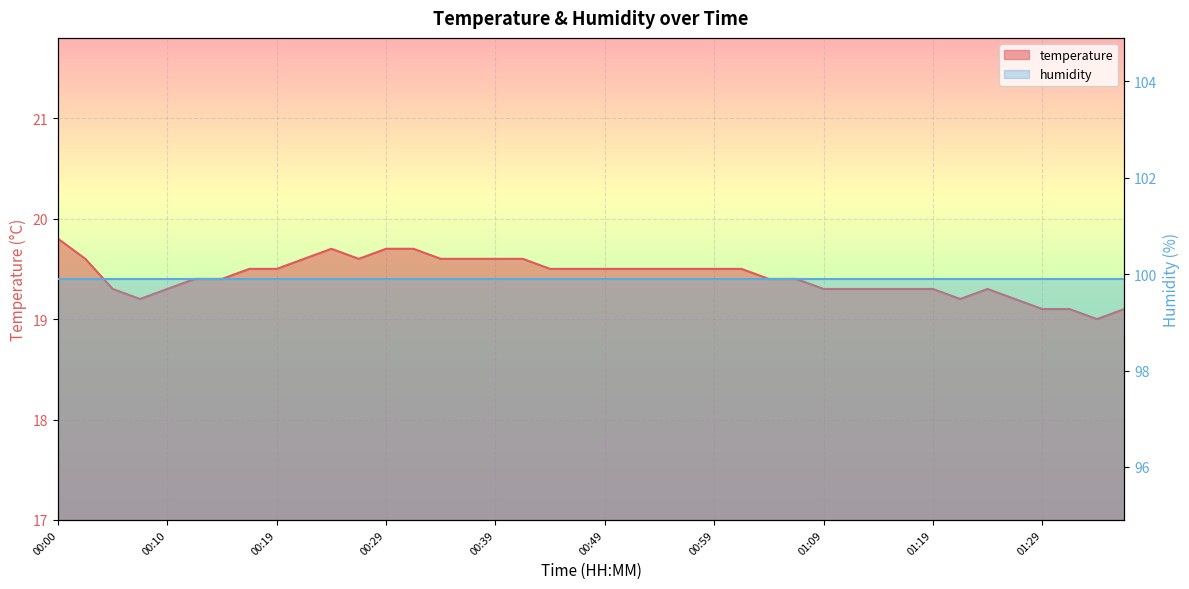

Which category has the highest value across all series?

00:00